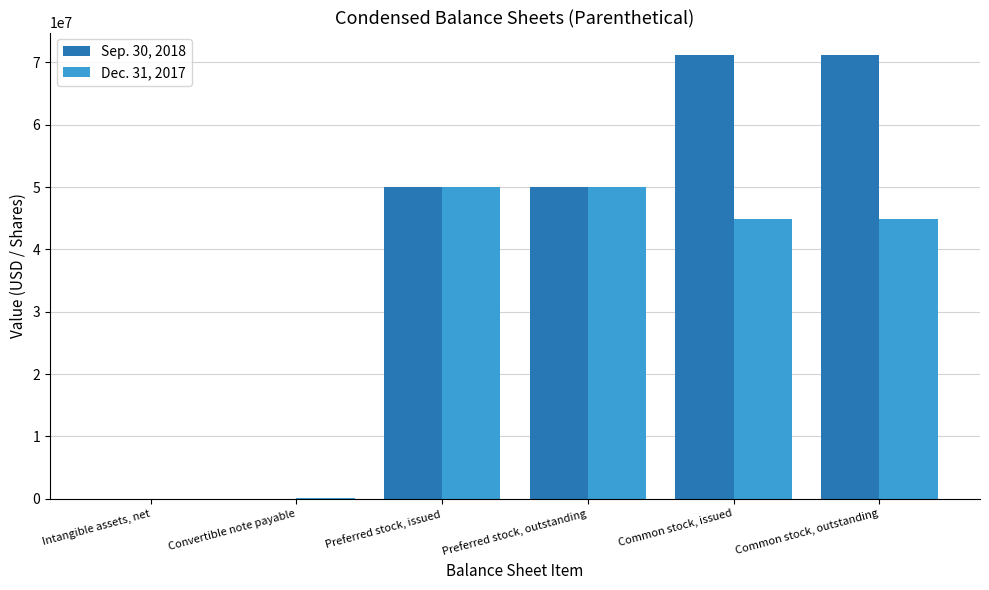

Which series has the widest spread of values?

Sep. 30, 2018